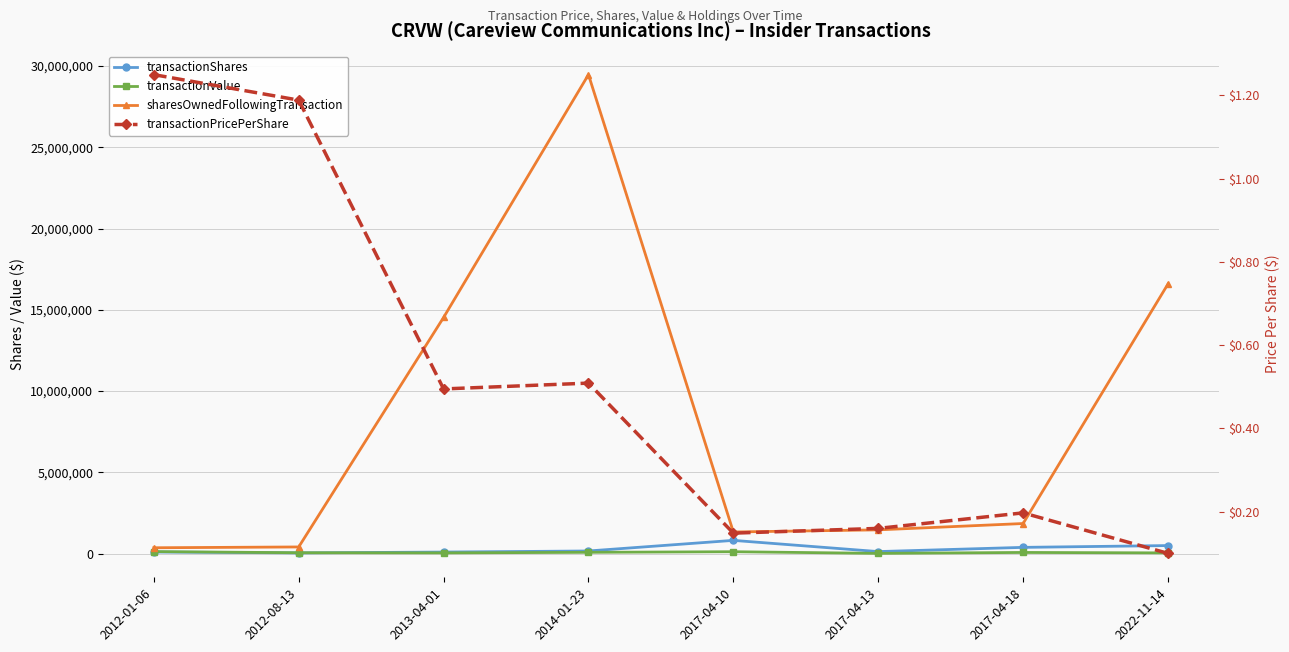

What is the spread (max minus min) of values at 2012-08-13?

415333.8